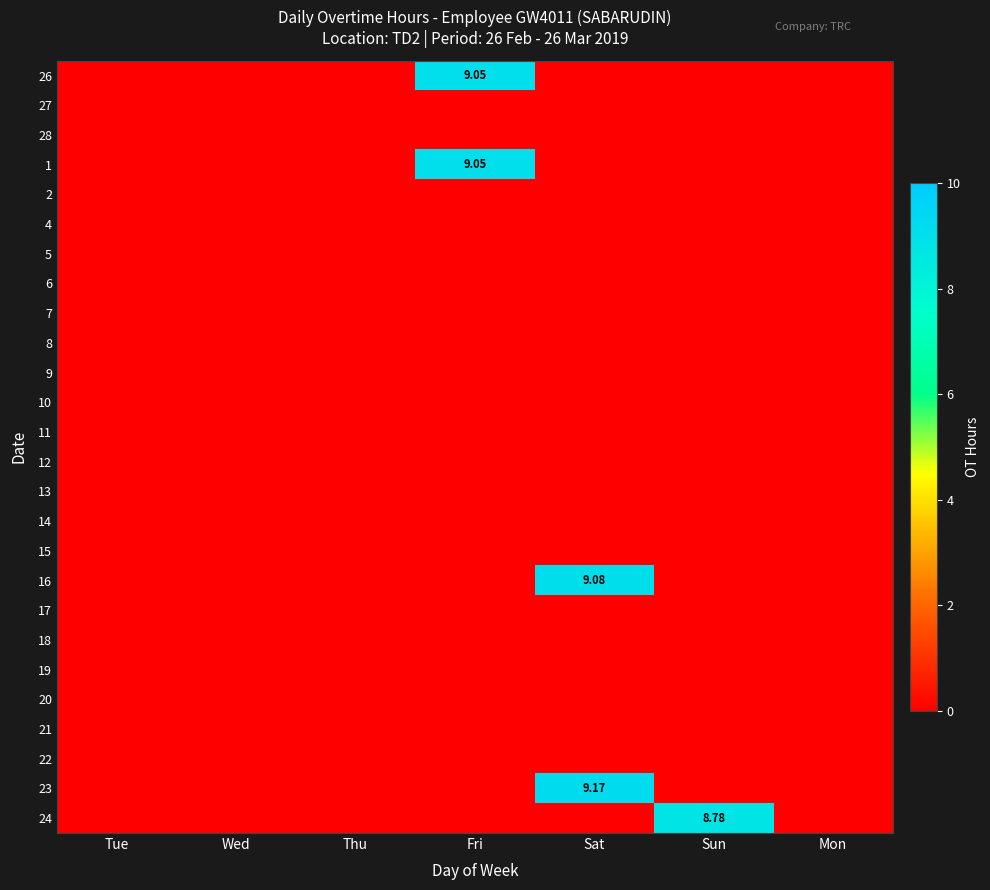

At which category is the sum across all series the highest?

Sat